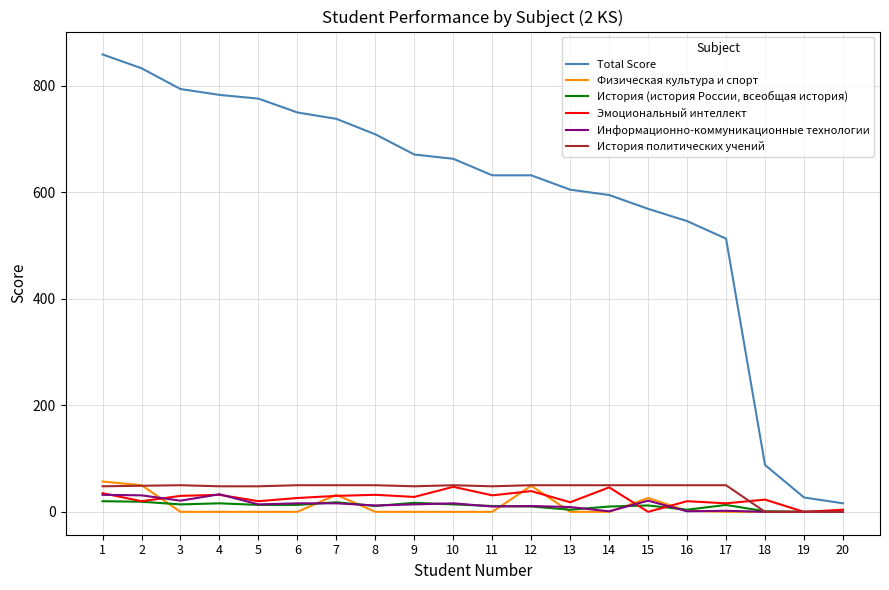

Which label corresponds to the largest value in the chart?

1